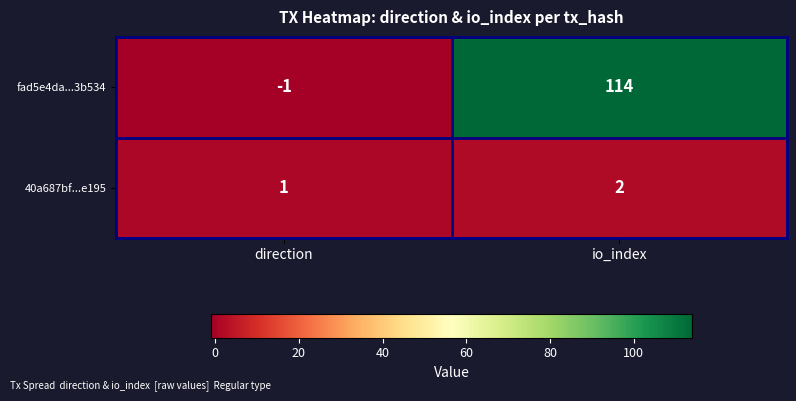

What is the greatest value displayed?

114